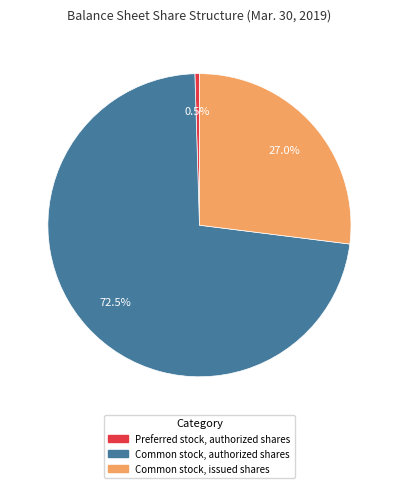

Rank the categories by value from highest to lowest.

Common stock, authorized shares, Common stock, issued shares, Preferred stock, authorized shares